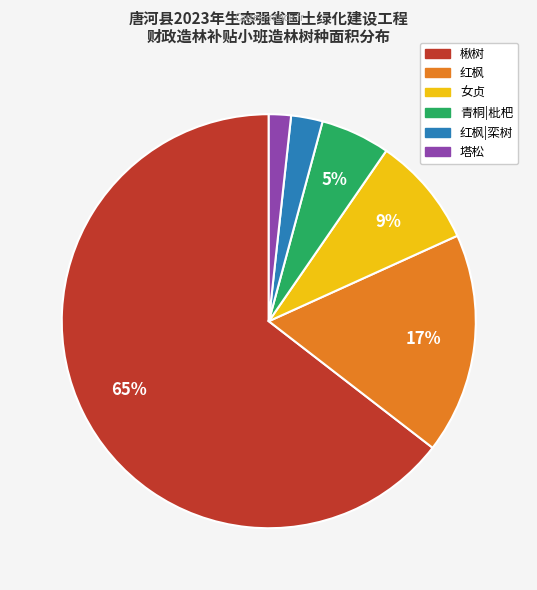

Does any single category account for the majority?

Yes